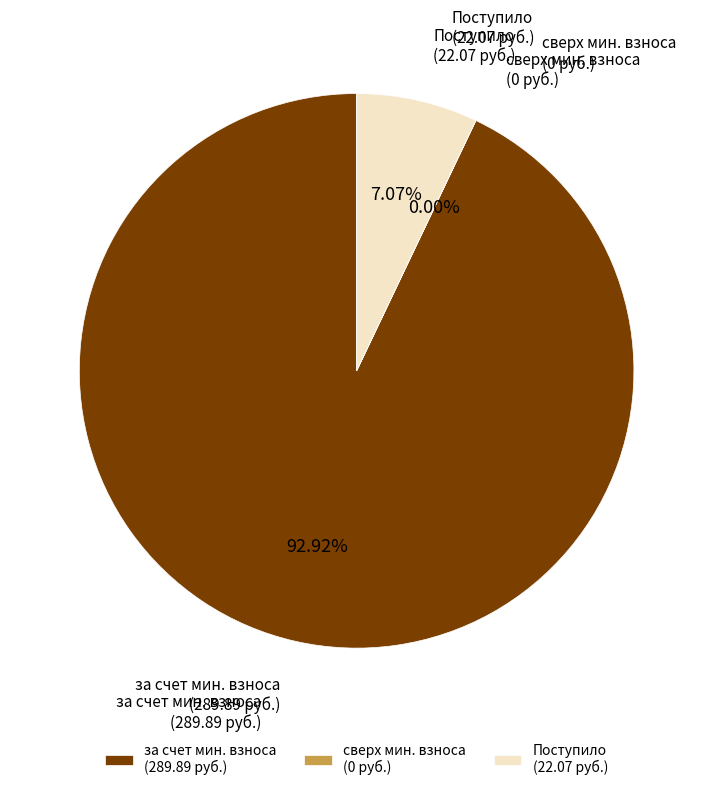

Does any single category account for the majority?

Yes